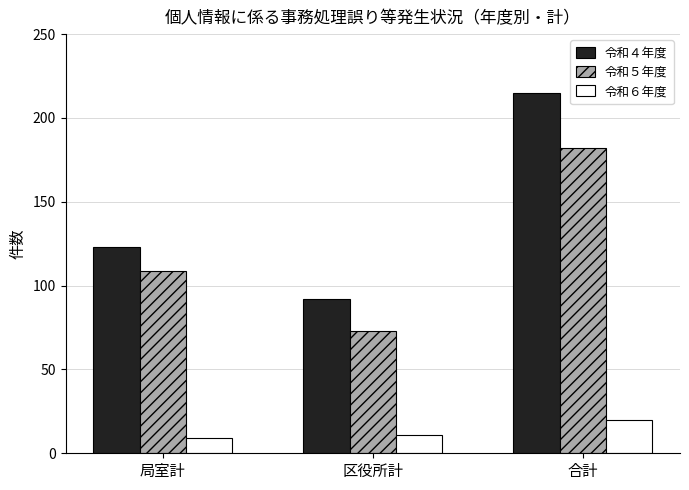

At 合計, list the series in order from smallest to largest.

令和６年度, 令和５年度, 令和４年度